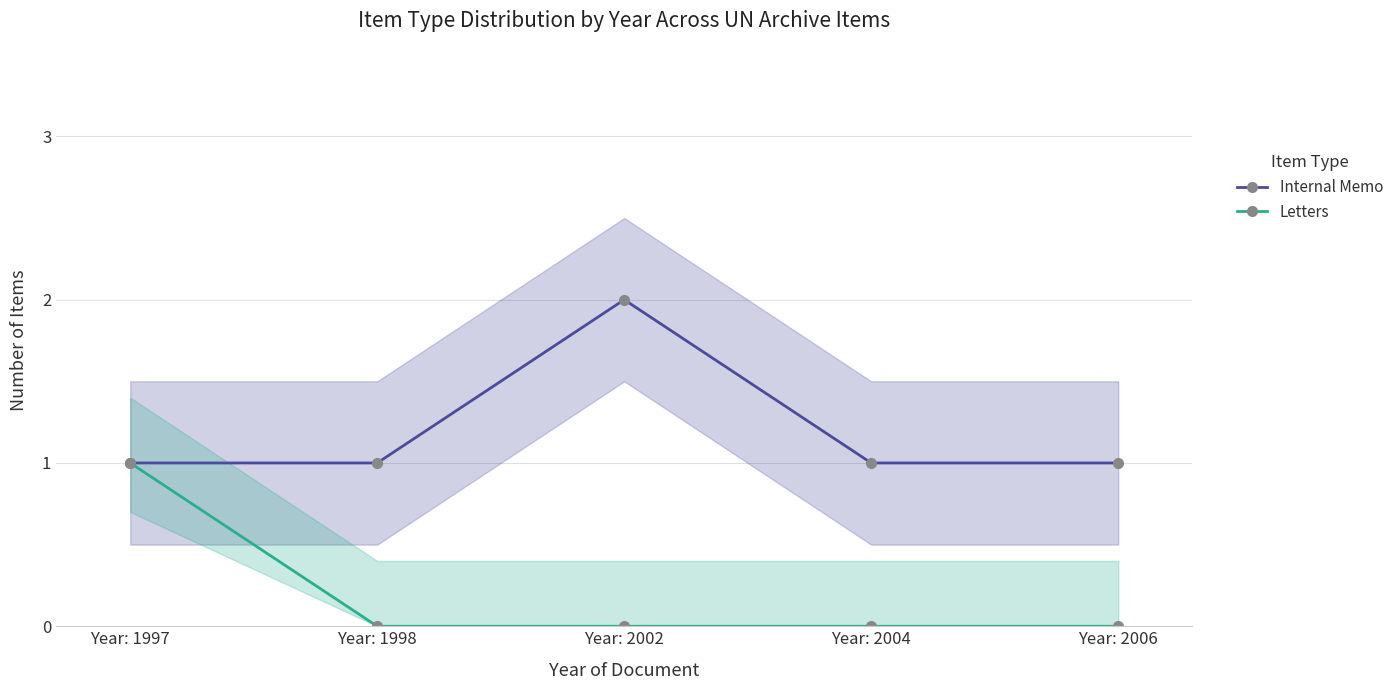

True or false: Internal Memo has a value of 1 at Year: 2006.

True